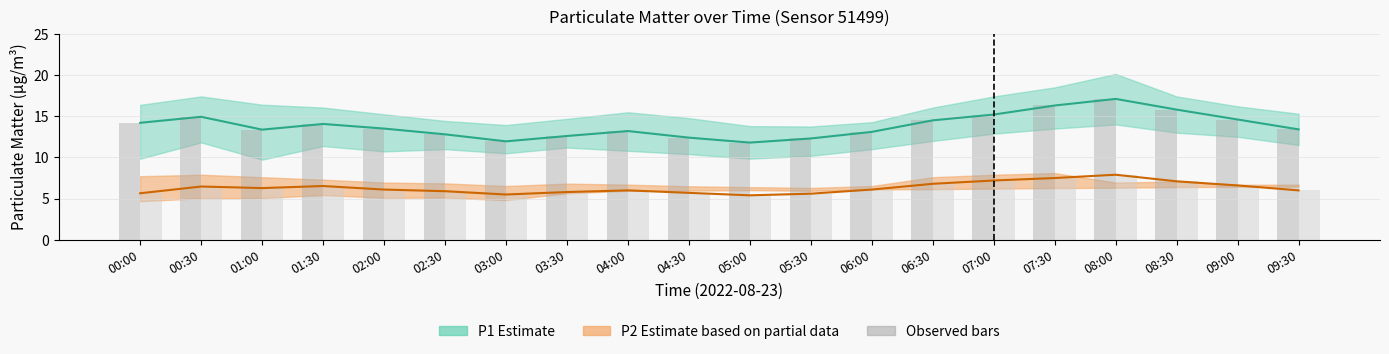

Is it true that P2 observed equals 8.2 at 04:30?

False